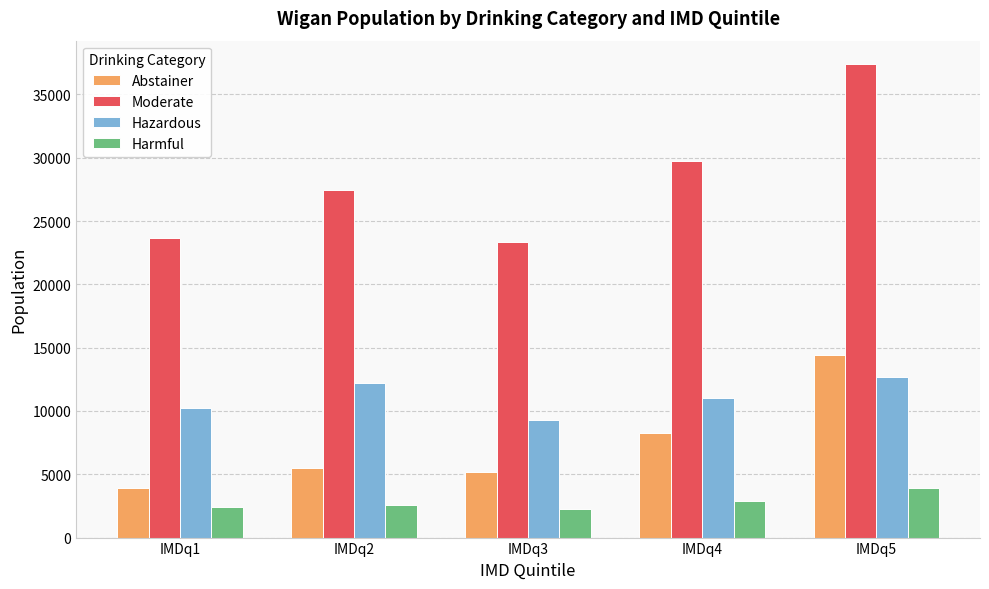

Is it true that Abstainer equals 6416 at IMDq5?

False